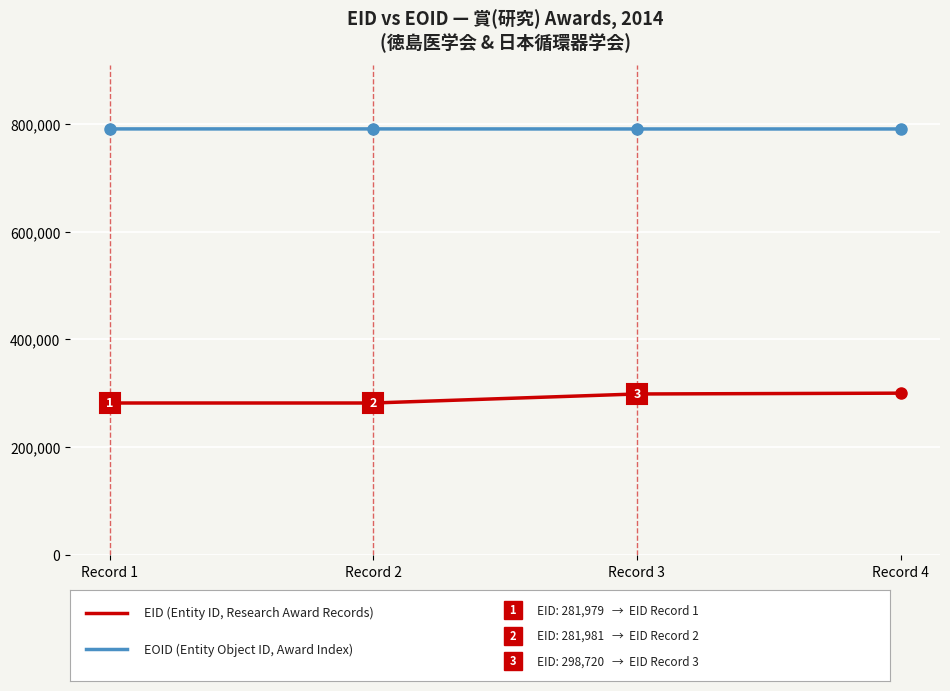

What is the smallest value displayed?

281979